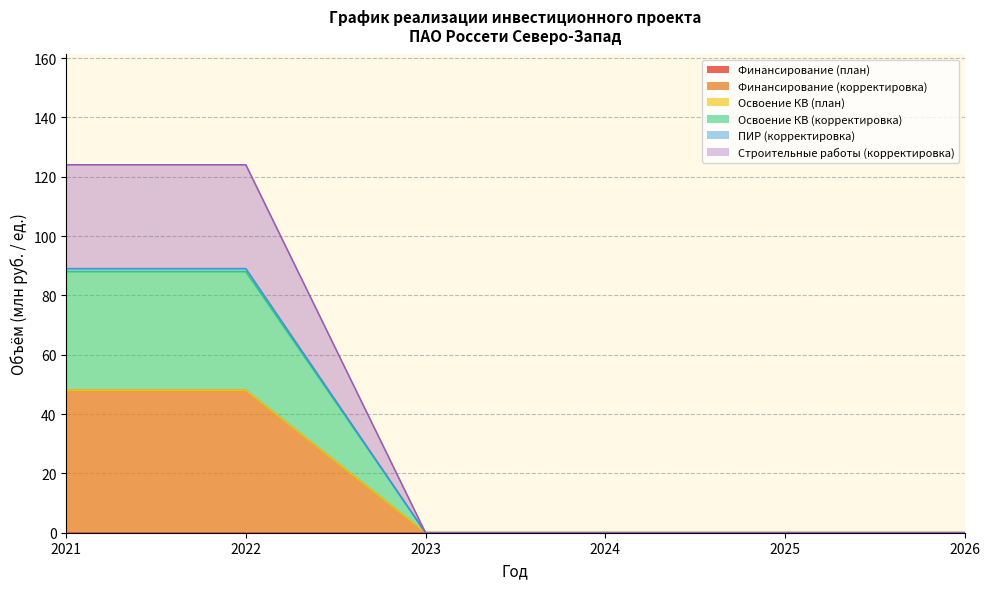

Does the chart display data point markers on the line(s)?

No